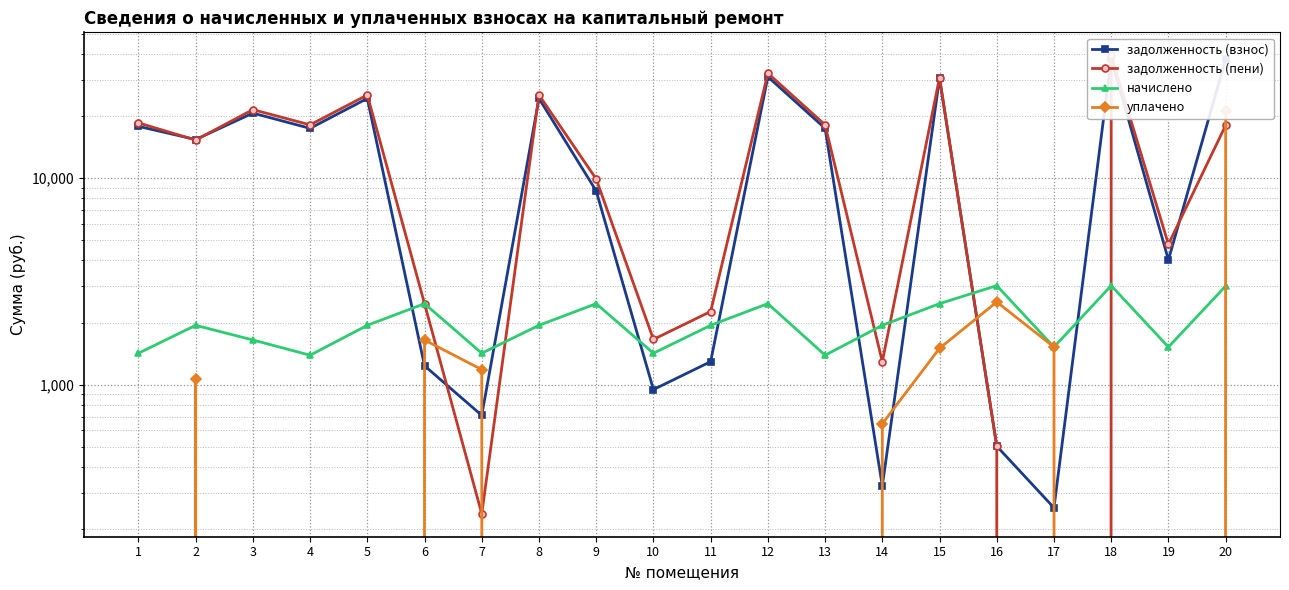

Reading right to left, transcribe all the data shown in this chart.

задолженность (взнос): 20=37759.3	19=4023.6	18=37955.5	17=253.1	16=503.1	15=30541.0	14=323.1	13=17457.5	12=31041.0	11=1292.2	10=946.4	9=8684.1	8=24371.9	7=709.8	6=1234.3	5=24371.9	4=17457.5	3=20693.9	2=15411.9	1=17849.9
задолженность (пени): 20=18050.7	19=4784.1	18=39464.8	17=0.0	16=503.3	15=30775.4	14=1292.2	13=18151.7	12=32275.4	11=2261.3	10=1656.2	9=9918.5	8=25341.1	7=236.6	6=2468.7	5=25341.1	4=18151.7	3=21516.8	2=15315.8	1=18559.7
начислено: 20=3003.0	19=1521.0	18=3018.6	17=1521.0	16=3018.6	15=2468.7	14=1938.3	13=1388.4	12=2468.7	11=1938.3	10=1419.6	9=2468.7	8=1938.3	7=1419.6	6=2468.7	5=1938.3	4=1388.4	3=1645.8	2=1938.3	1=1419.6
уплачено: 20=21210.1	19=0.0	18=0.0	17=1522.0	16=2515.3	15=1500.0	14=646.1	13=0.0	12=0.0	11=0.0	10=0.0	9=0.0	8=0.0	7=1183.0	6=1645.8	5=0.0	4=0.0	3=0.0	2=1065.3	1=0.0